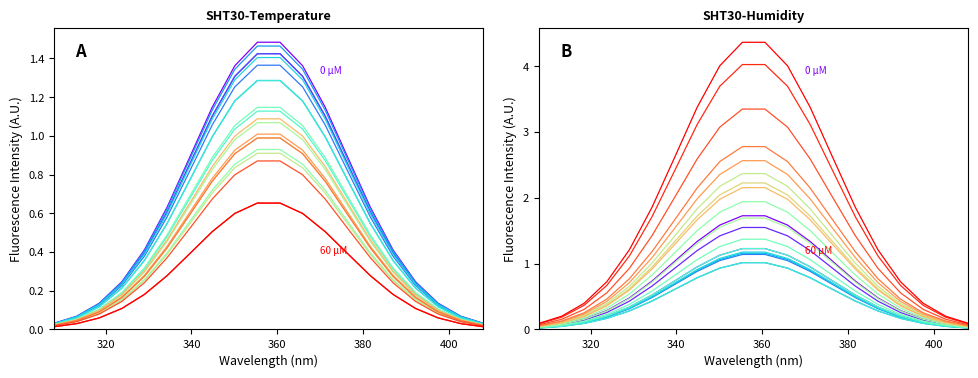

True or false: 57 µM and 0 µM cross at least once.

False